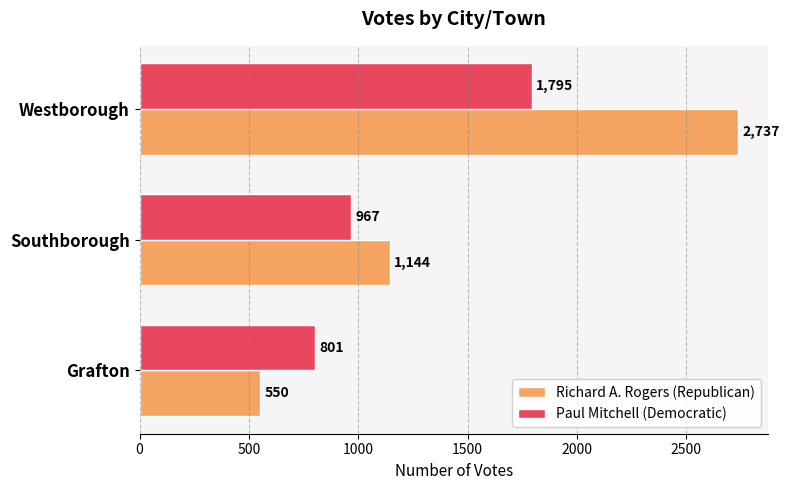

At which label is Richard A. Rogers (Republican) closest to 1643?

Southborough